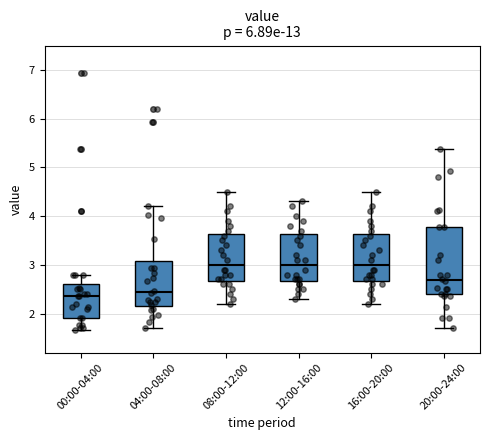

Which box is the tallest, from its lower edge to its upper edge?

20:00-24:00